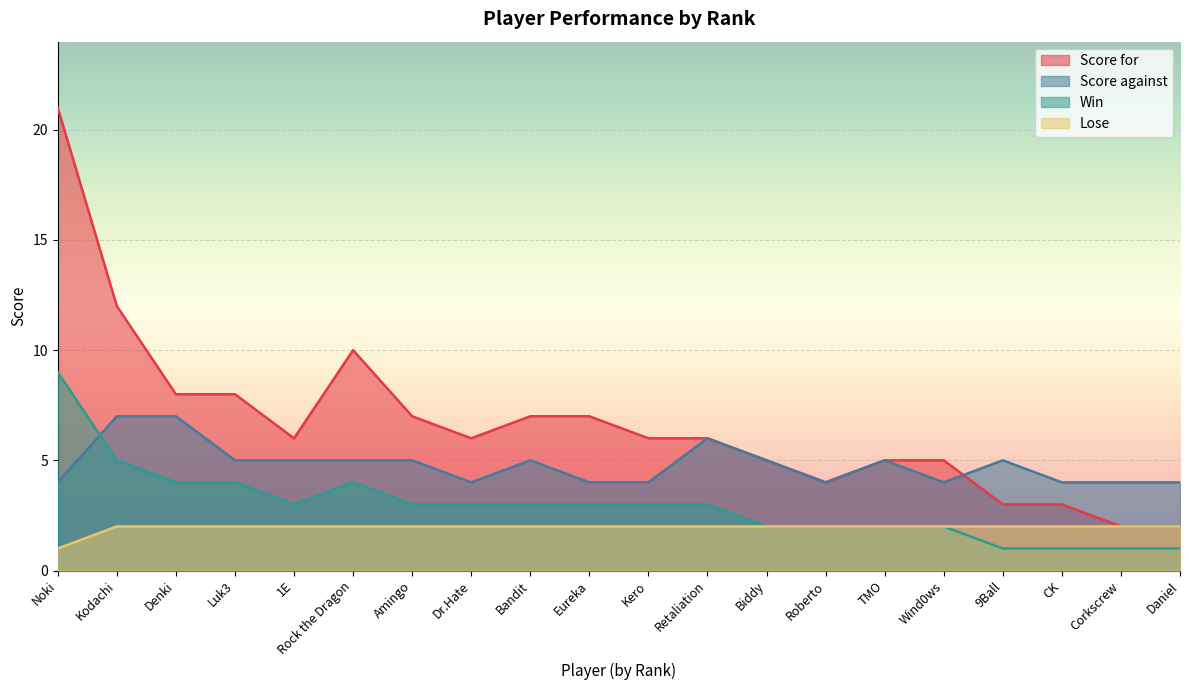

Reading left to right, extract all data points from this chart.

Score for: Noki=21	Kodachi=12	Denki=8	Luk3=8	1E=6	Rock the Dragon=10	Amingo=7	Dr.Hate=6	Bandit=7	Eureka=7	Kero=6	Retaliation=6	Biddy=5	Roberto=4	TMO=5	Wind0ws=5	9Ball=3	CK=3	Corkscrew=2	Daniel=2
Score against: Noki=4	Kodachi=7	Denki=7	Luk3=5	1E=5	Rock the Dragon=5	Amingo=5	Dr.Hate=4	Bandit=5	Eureka=4	Kero=4	Retaliation=6	Biddy=5	Roberto=4	TMO=5	Wind0ws=4	9Ball=5	CK=4	Corkscrew=4	Daniel=4
Win: Noki=9	Kodachi=5	Denki=4	Luk3=4	1E=3	Rock the Dragon=4	Amingo=3	Dr.Hate=3	Bandit=3	Eureka=3	Kero=3	Retaliation=3	Biddy=2	Roberto=2	TMO=2	Wind0ws=2	9Ball=1	CK=1	Corkscrew=1	Daniel=1
Lose: Noki=1	Kodachi=2	Denki=2	Luk3=2	1E=2	Rock the Dragon=2	Amingo=2	Dr.Hate=2	Bandit=2	Eureka=2	Kero=2	Retaliation=2	Biddy=2	Roberto=2	TMO=2	Wind0ws=2	9Ball=2	CK=2	Corkscrew=2	Daniel=2